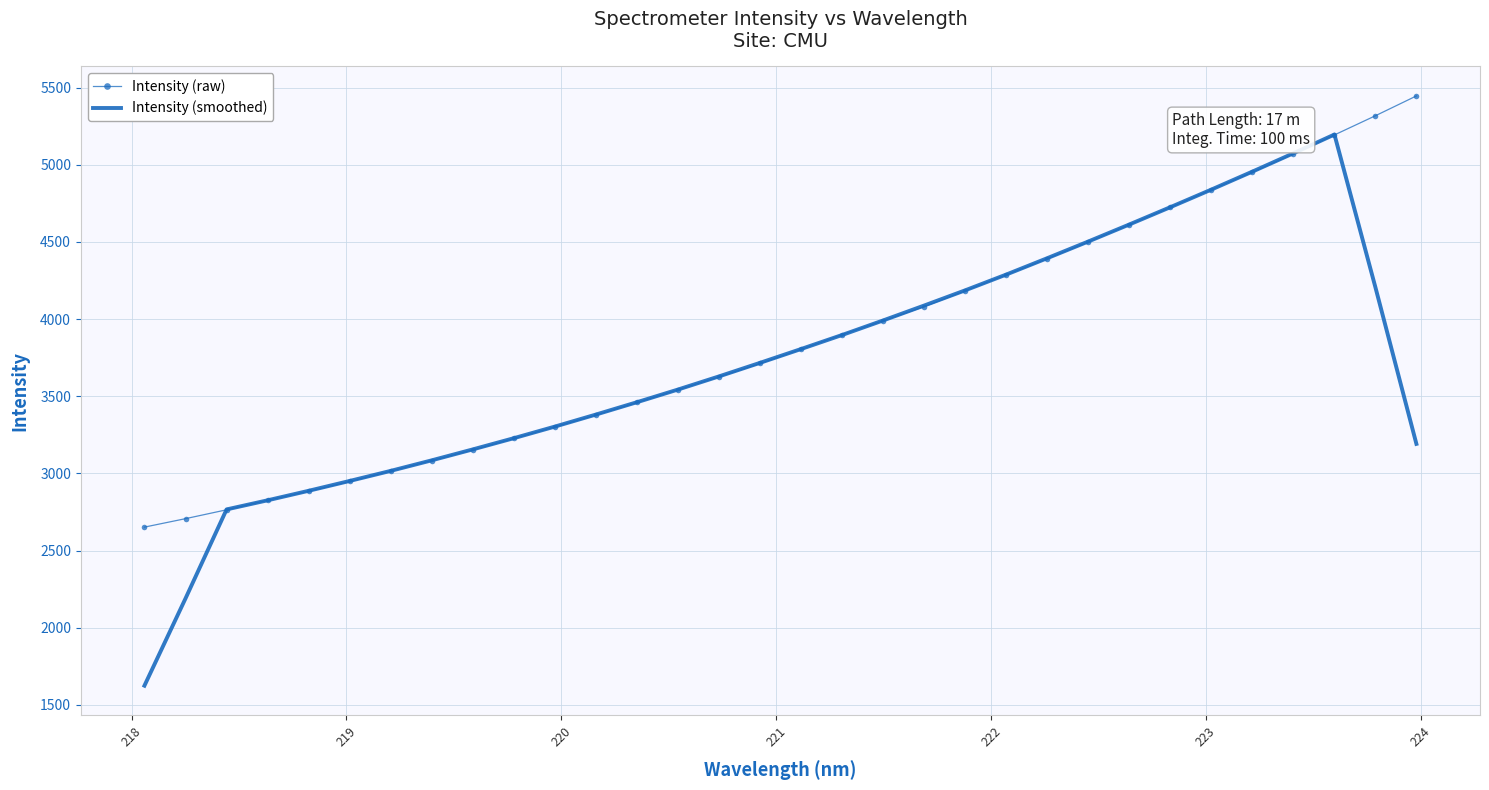

Which series has the largest range (max minus min)?

Intensity (smoothed)